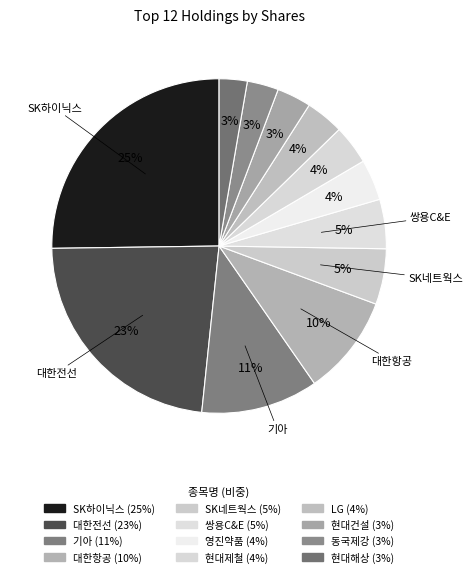

Rank the categories by value from lowest to highest.

현대해상, 동국제강, 현대건설, LG, 현대제철, 영진약품, 쌍용C&E, SK네트웍스, 대한항공, 기아, 대한전선, SK하이닉스